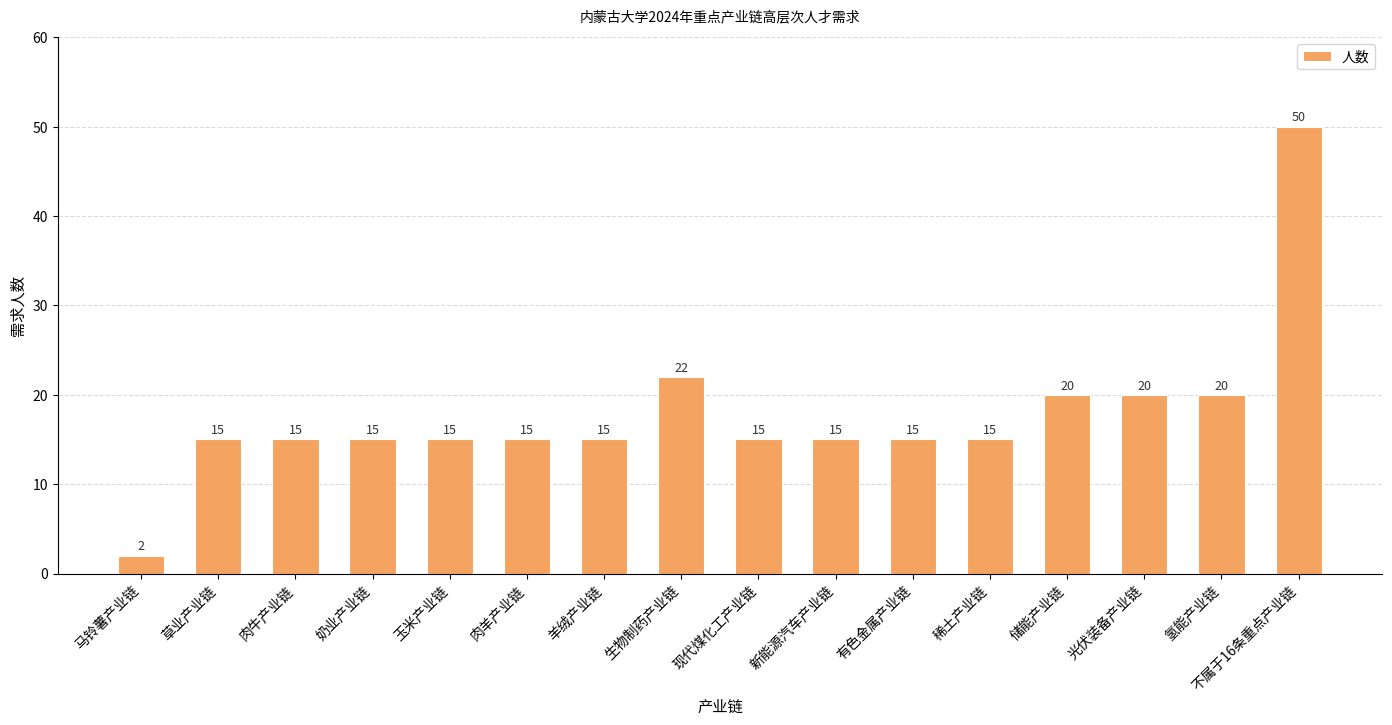

What is the sum of the values at 奶业产业链 and 肉牛产业链?

30